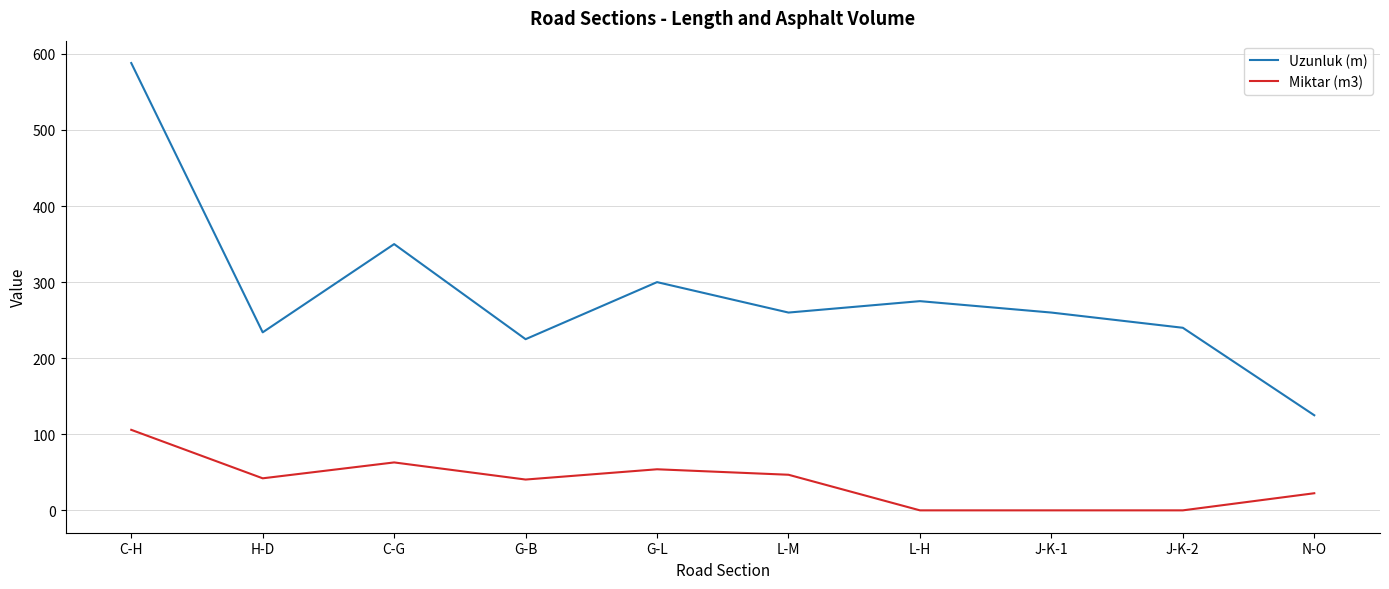

What is the difference between the Uzunluk (m) values at J-K-2 and G-B?

15.0